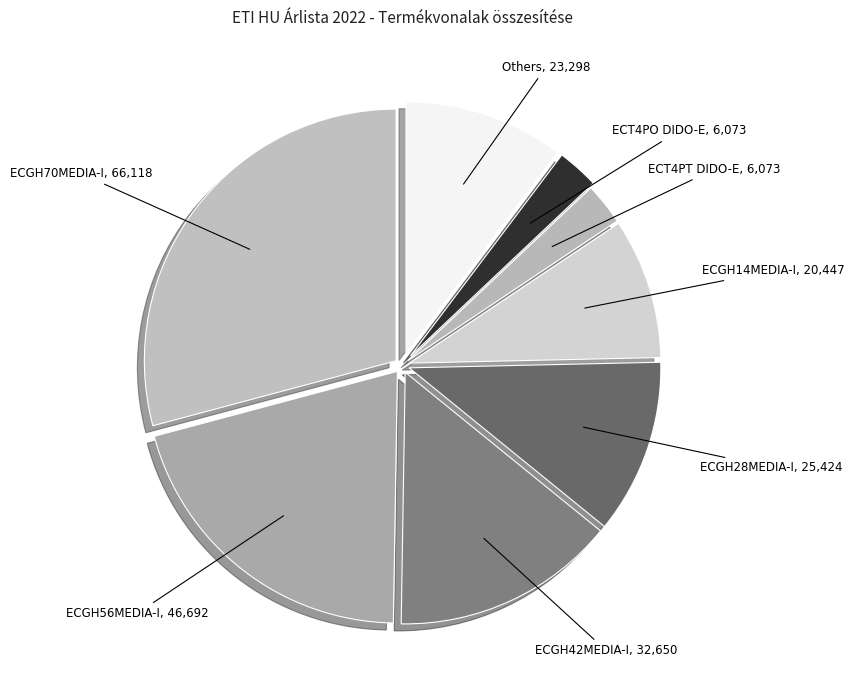

Which category has the biggest portion of the pie?

ECGH70MEDIA-I